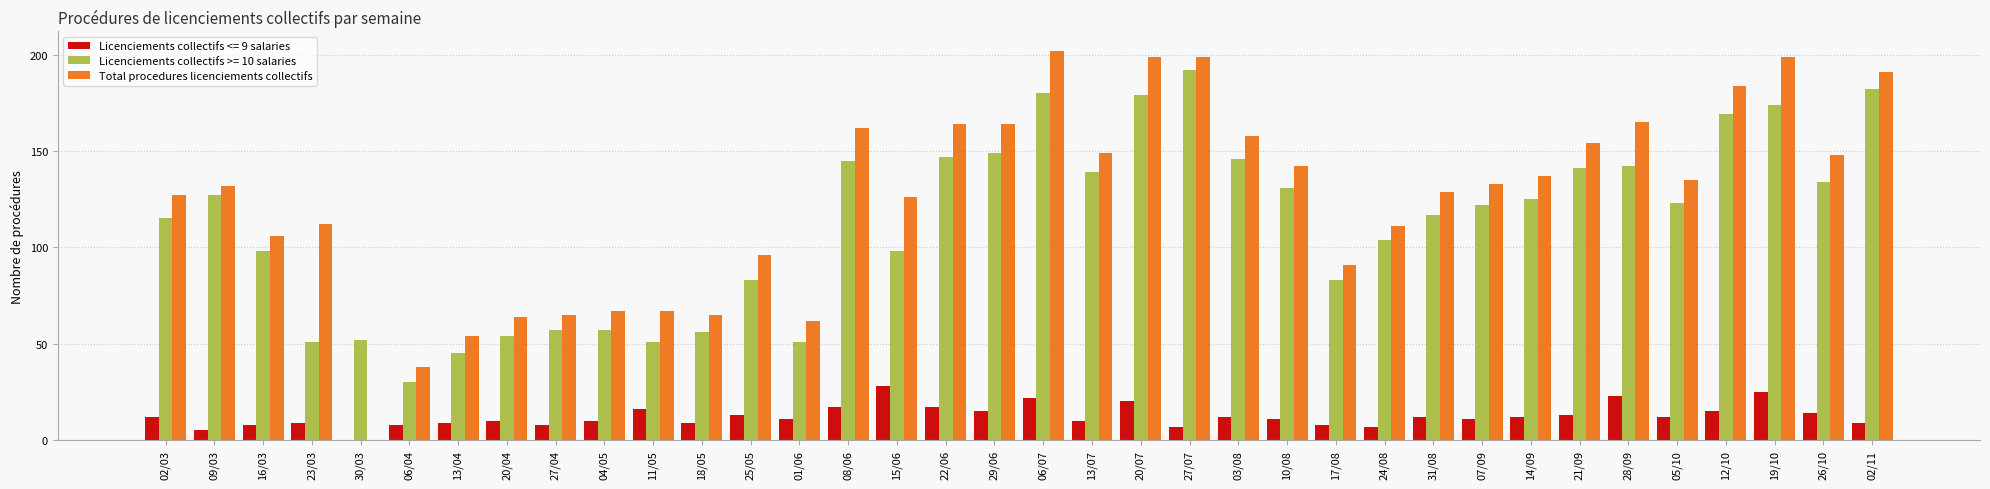

The Licenciements collectifs >= 10 salaries series shows 248 at 06/07. True or false?

False